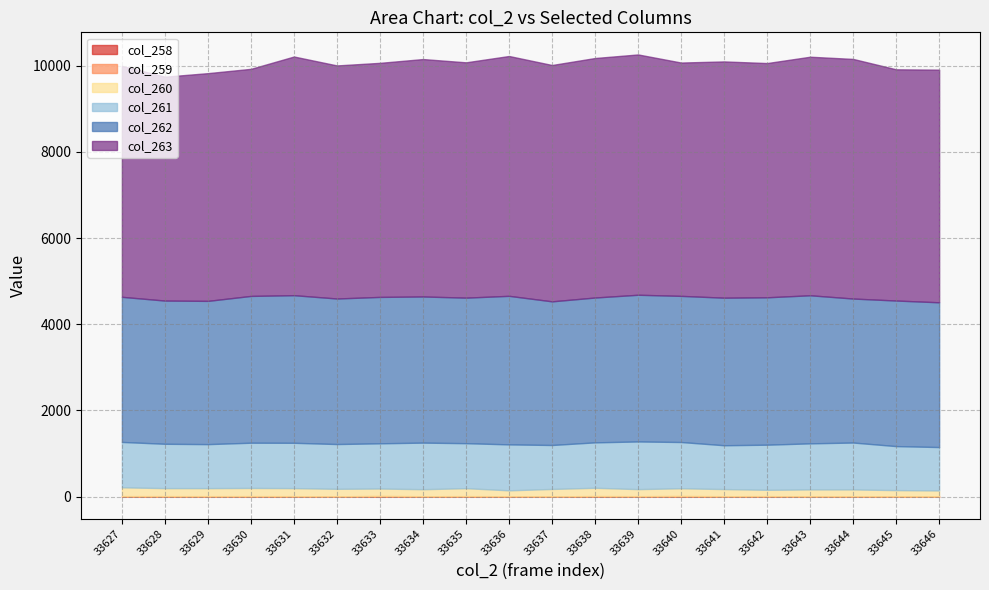

Is the value of col_263 at 33635 greater than the value of col_259 at 33642?

Yes